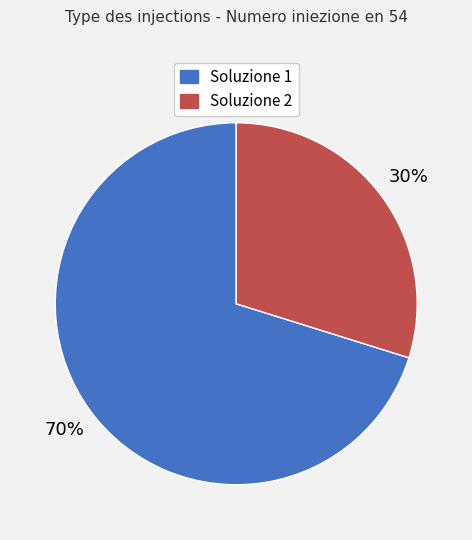

Which slice is the largest?

Soluzione 1